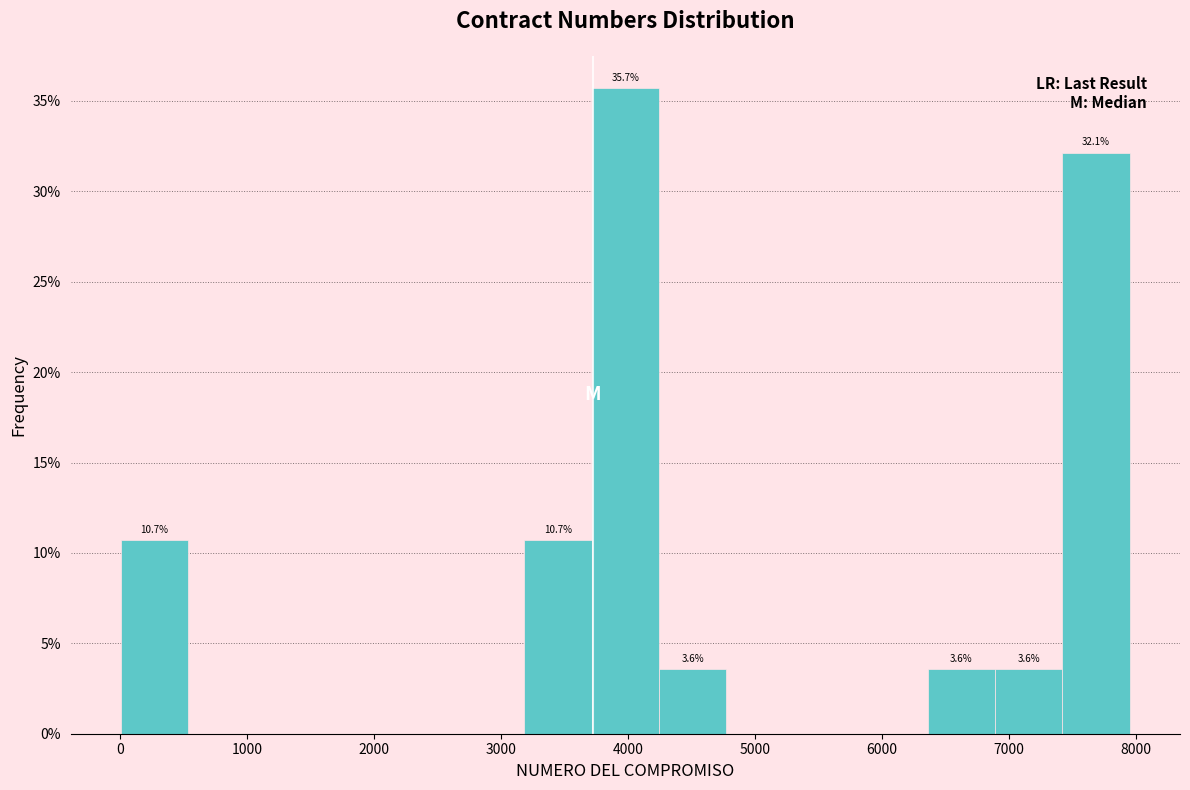

Over which range of the x-axis is the bar tallest?

3700 to 4200